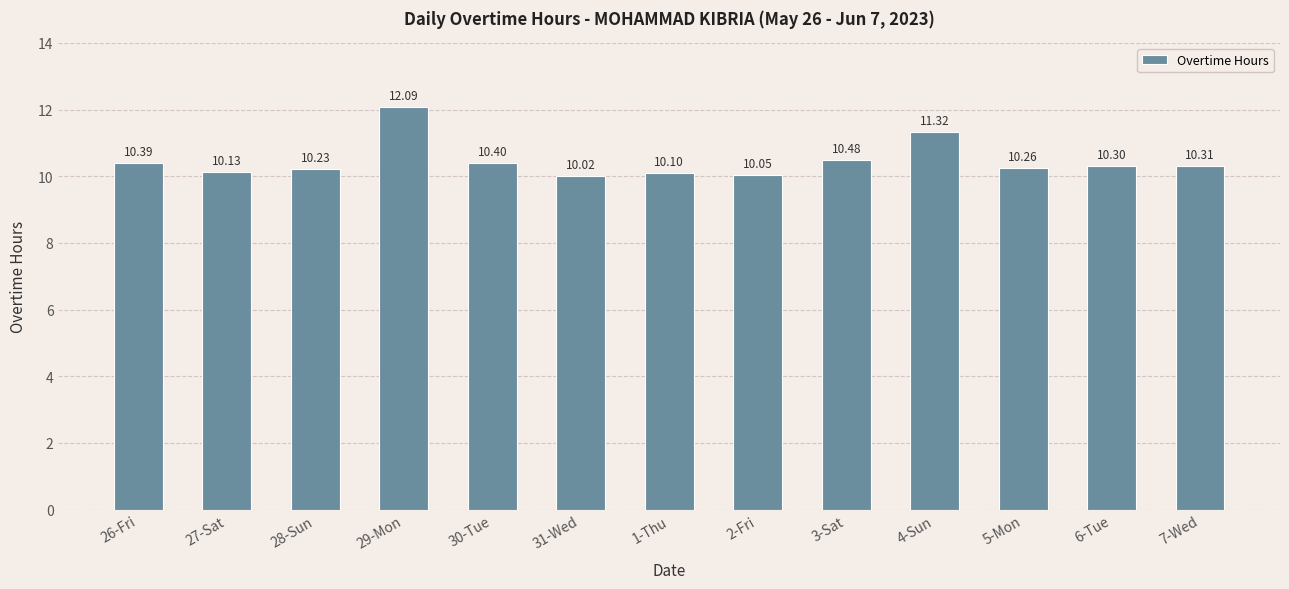

Reading right to left, list all the values displayed in this chart.

7-Wed=10.3	6-Tue=10.3	5-Mon=10.3	4-Sun=11.3	3-Sat=10.5	2-Fri=10.1	1-Thu=10.1	31-Wed=10.0	30-Tue=10.4	29-Mon=12.1	28-Sun=10.2	27-Sat=10.1	26-Fri=10.4